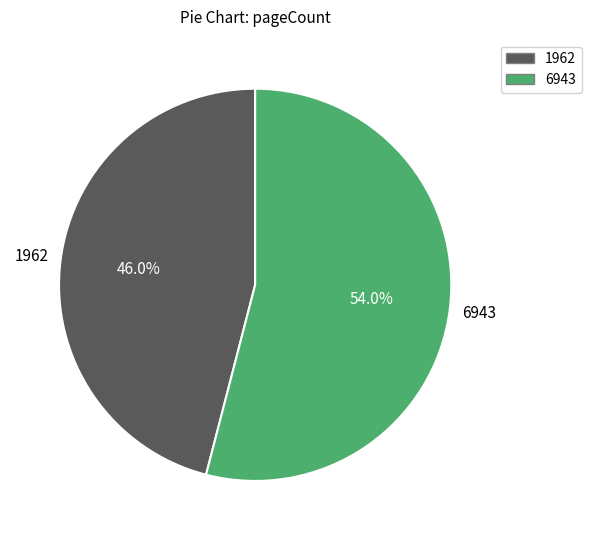

Does any single category account for the majority?

Yes